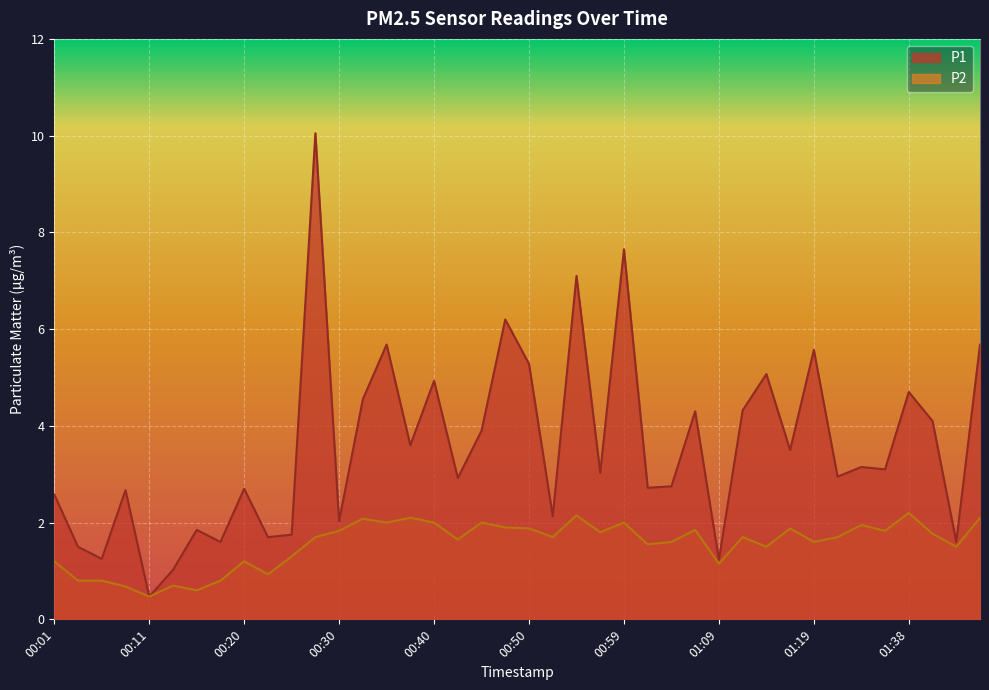

Count the number of data series in this chart.

2